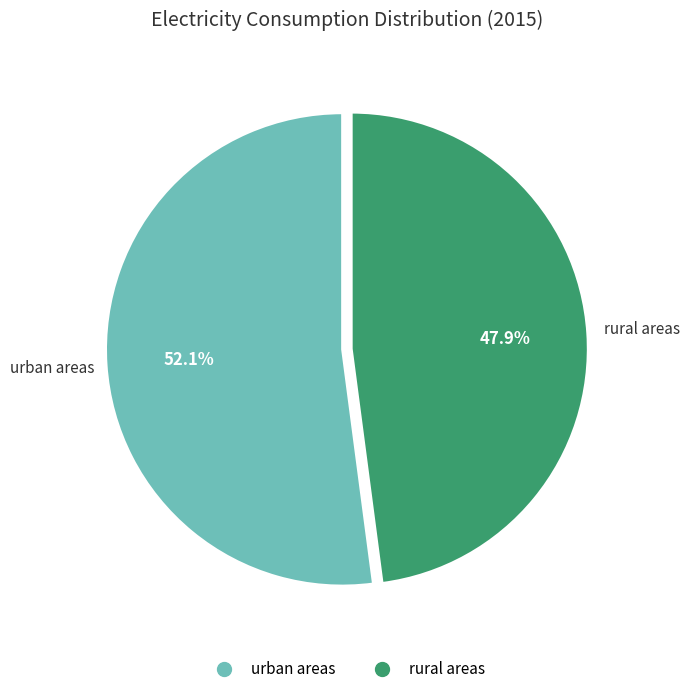

How many slices are in this pie chart?

2